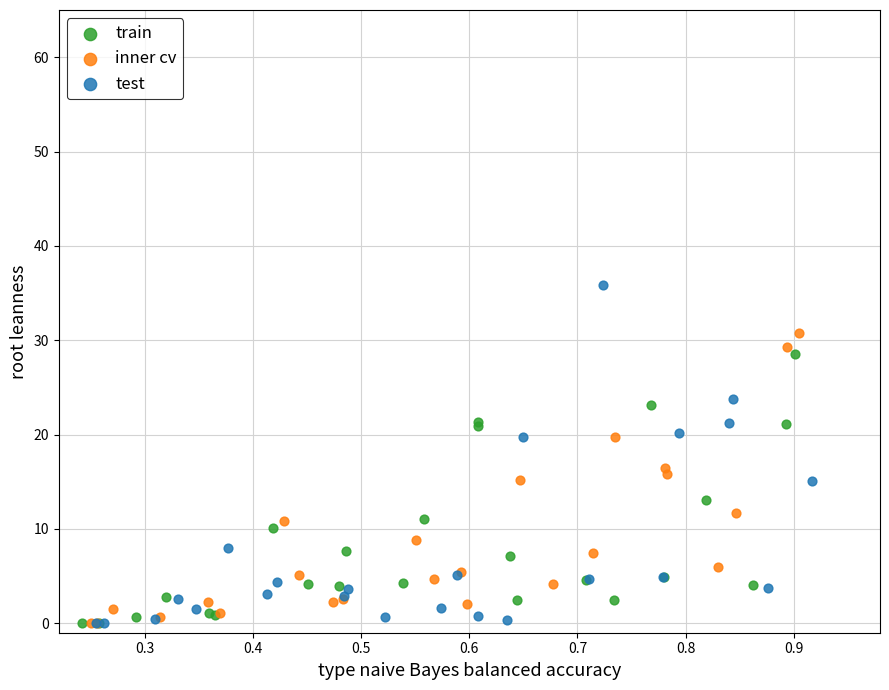

Which series has the widest spread of Y values?

test